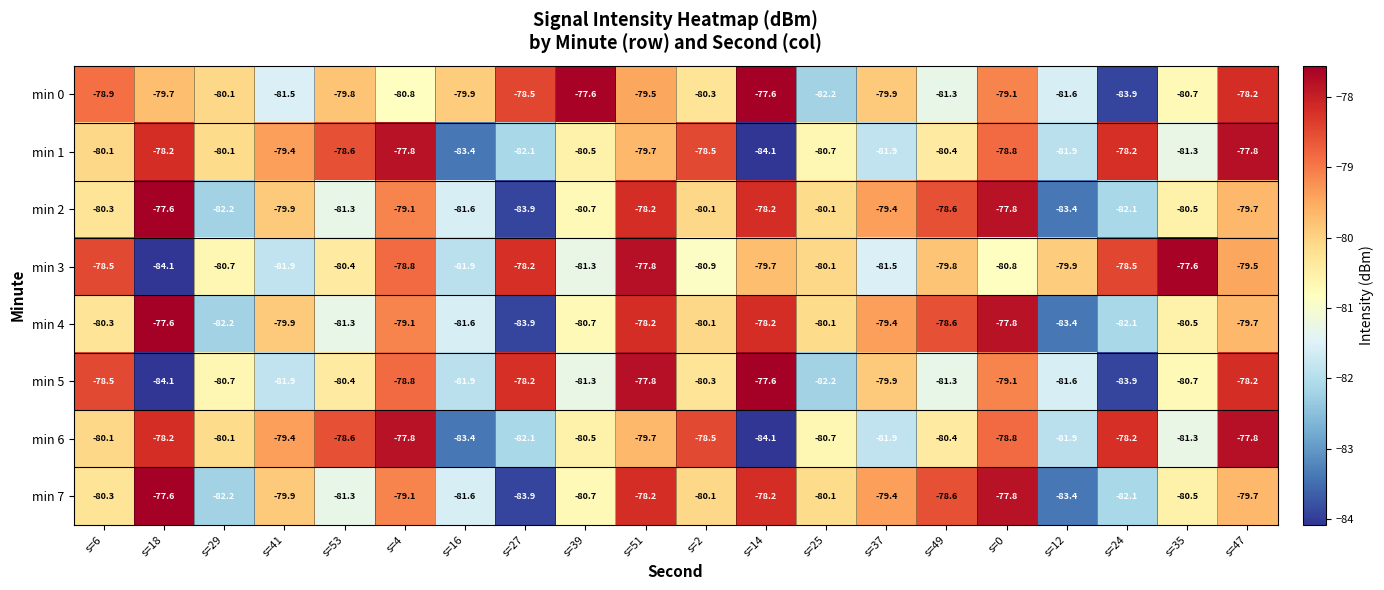

How many distinct data groups are displayed?

8